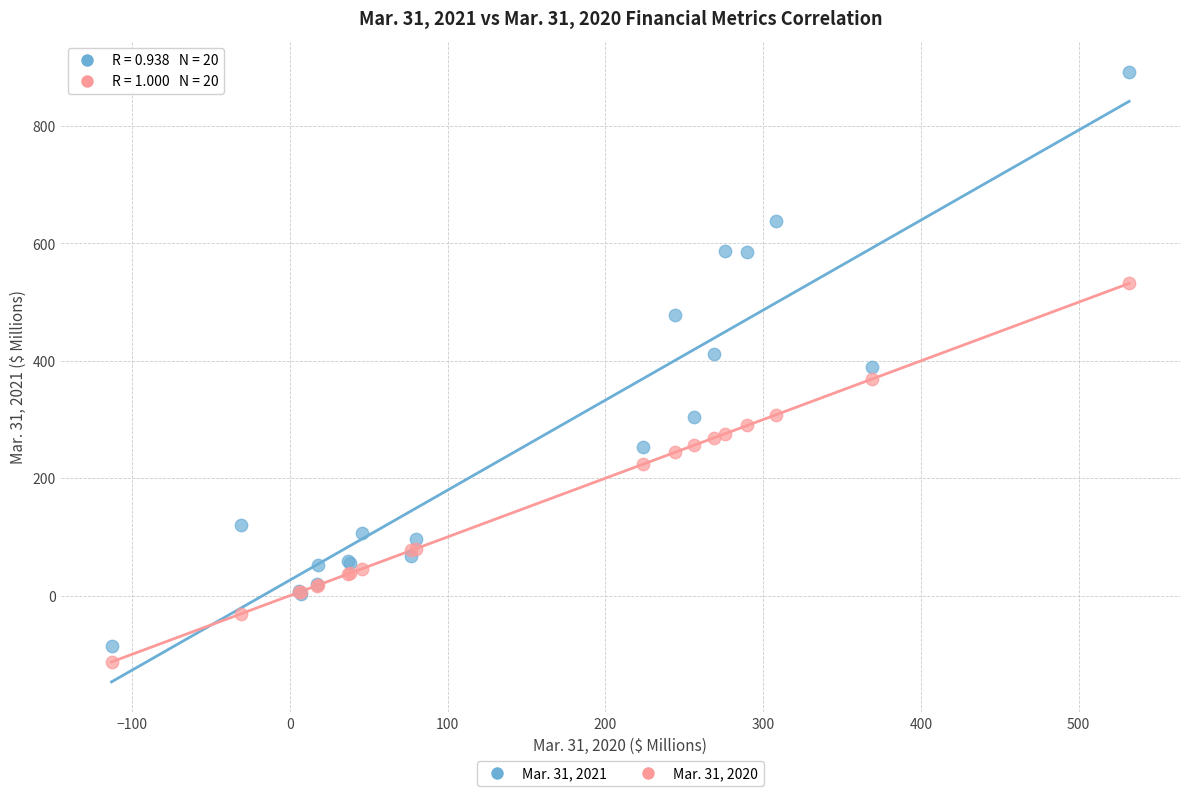

Which series contains the lowest Y value?

Mar. 31, 2020